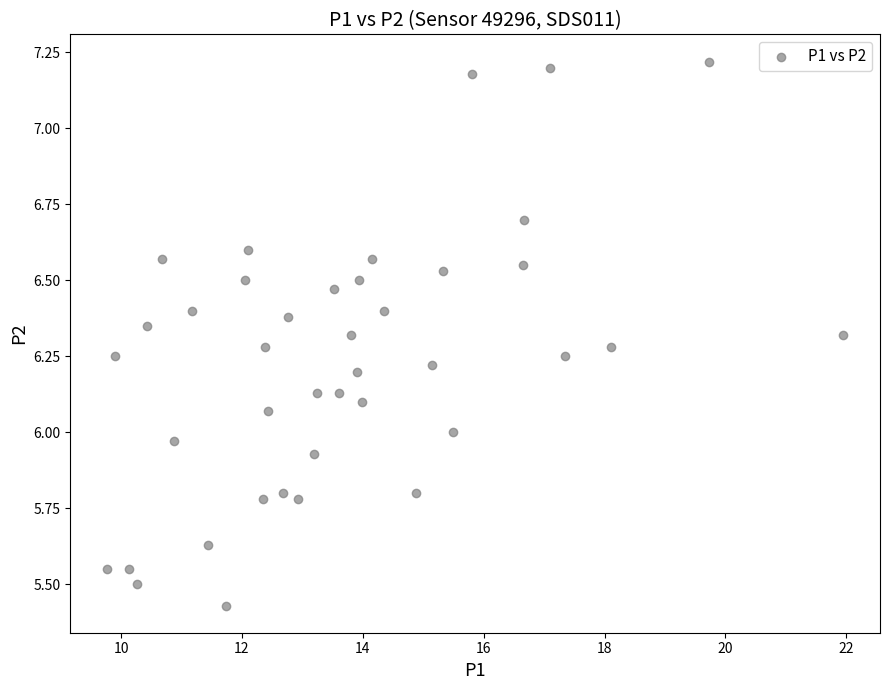

What is the range of X values (max minus min)?

12.2